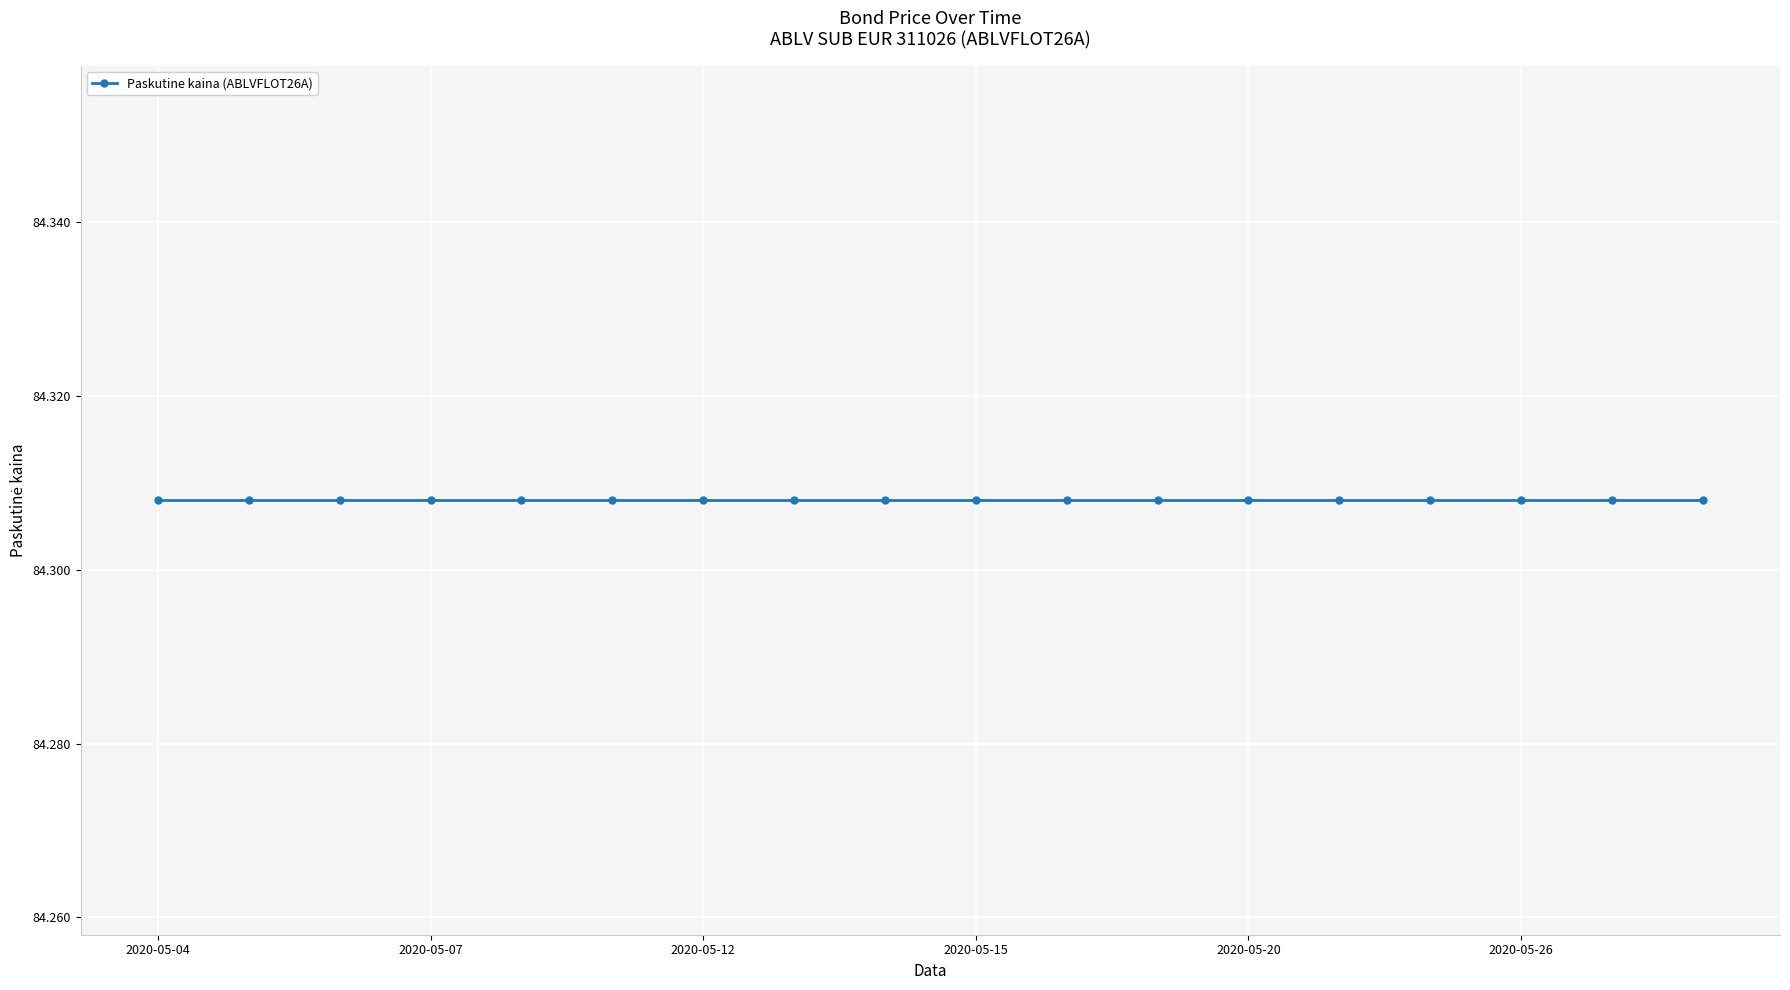

True or false: Emisijos dydis (vnt.) and Nominali verte intersect in this chart.

False